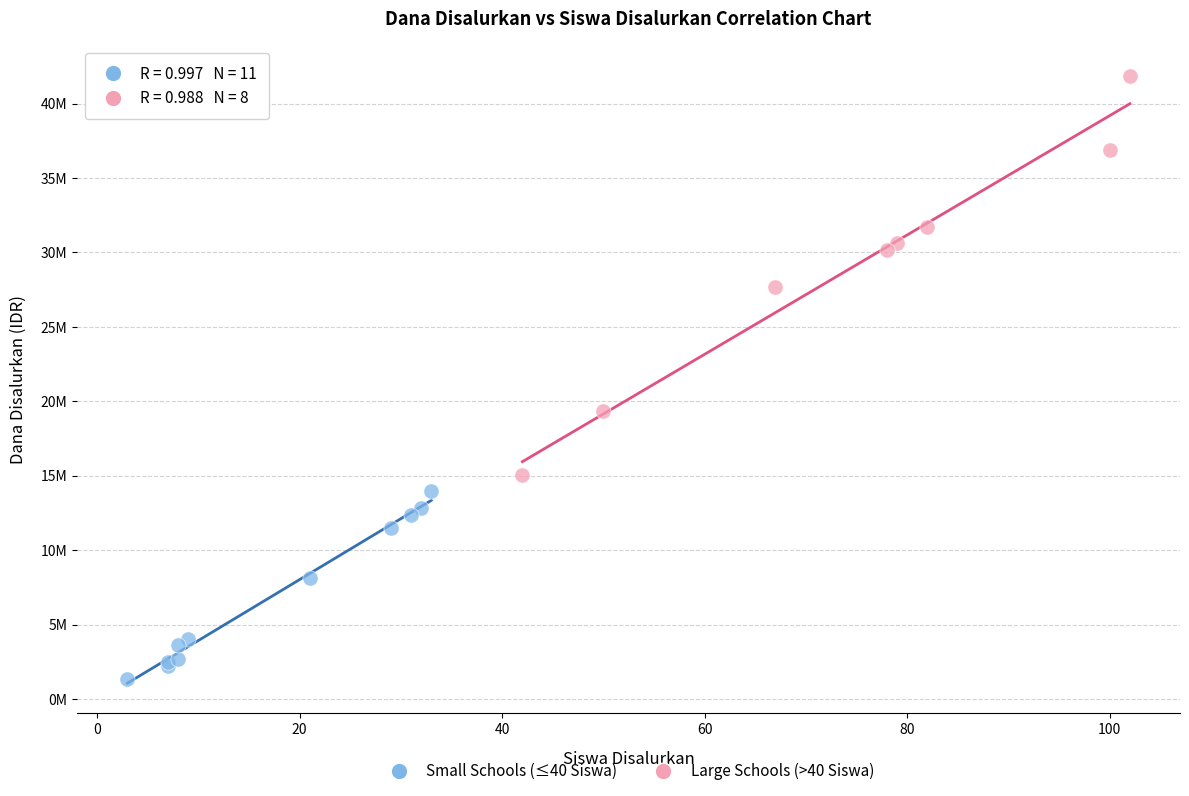

What are all the series names shown in the legend?

Small Schools (≤40 Siswa), Large Schools (>40 Siswa)